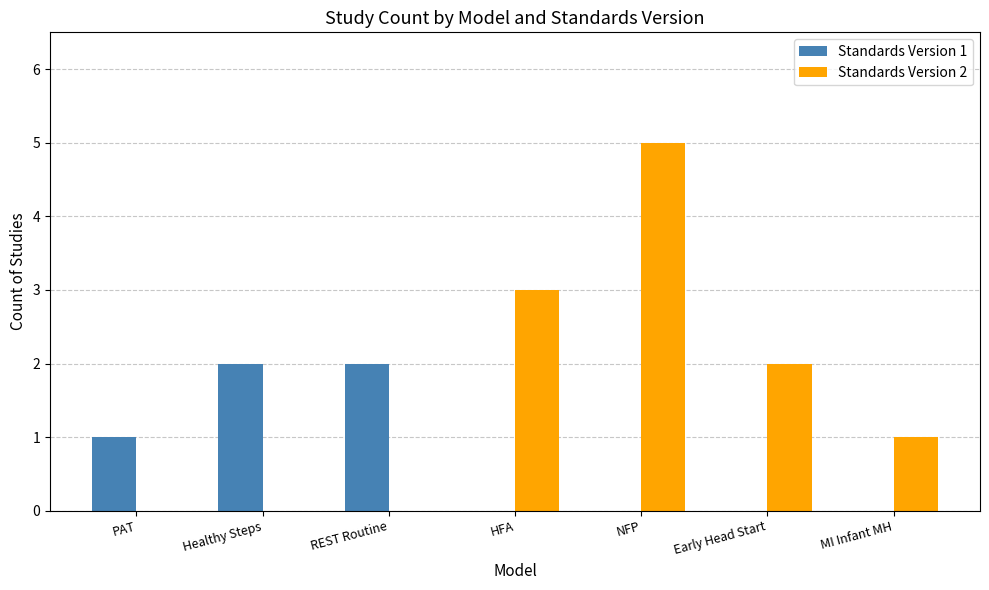

Is the value of Standards Version 2 at MI Infant MH greater than the value of Standards Version 1 at Healthy Steps?

No